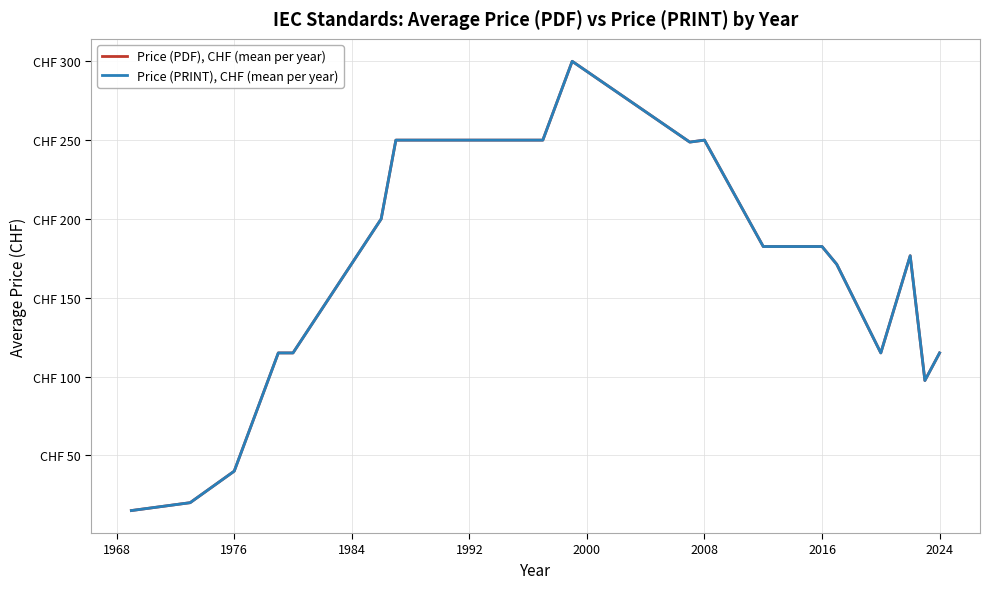

Does the chart display data point markers on the line(s)?

No